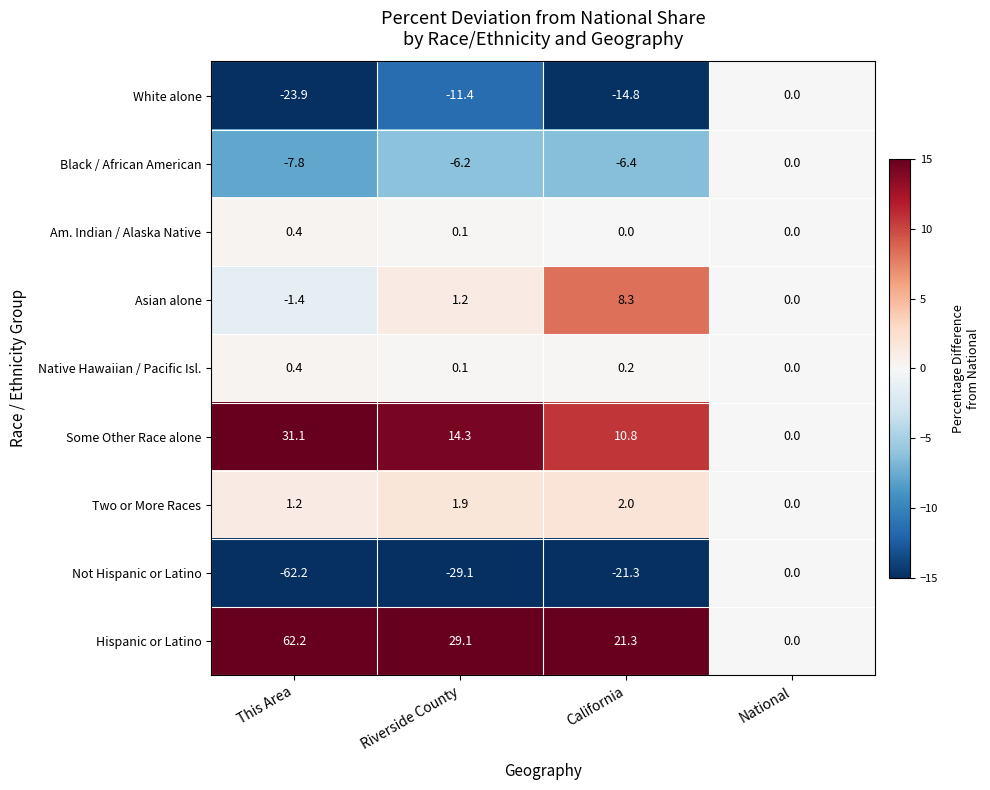

At which label does Some Other Race alone reach its minimum?

National